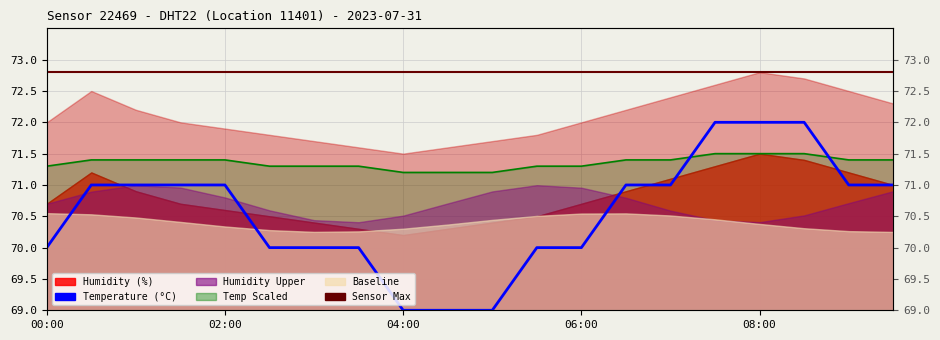

Where is temperature nearest to the value 71?

04:00